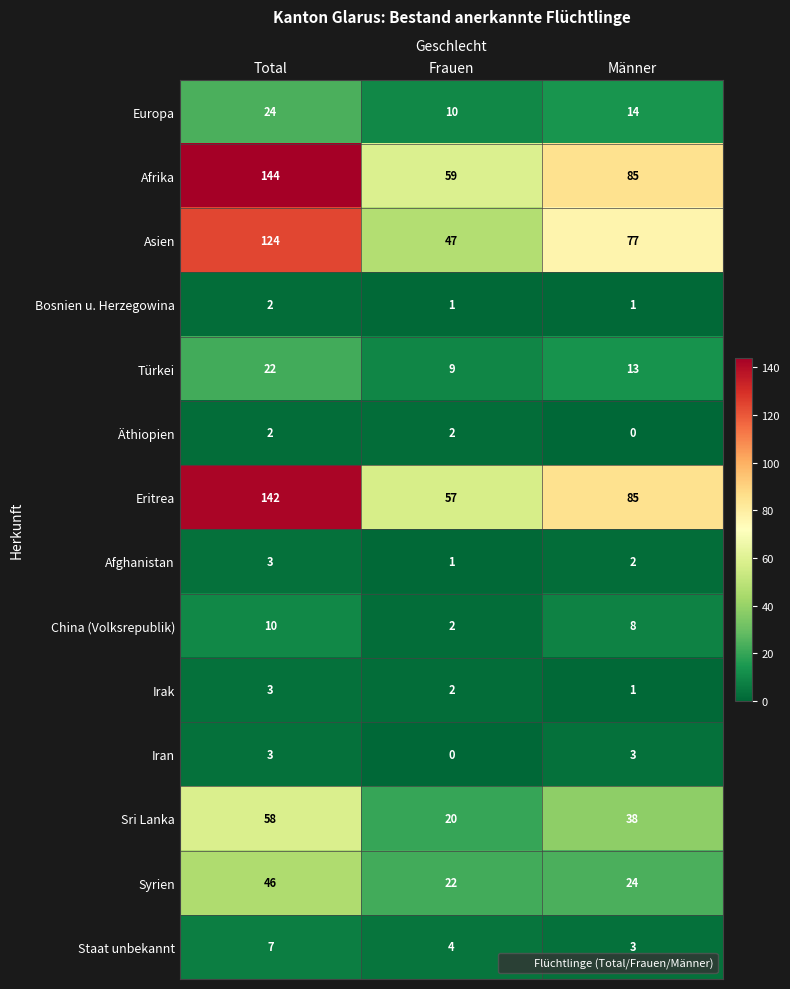

What is the sum of the Syrien values at Frauen and Männer?

46